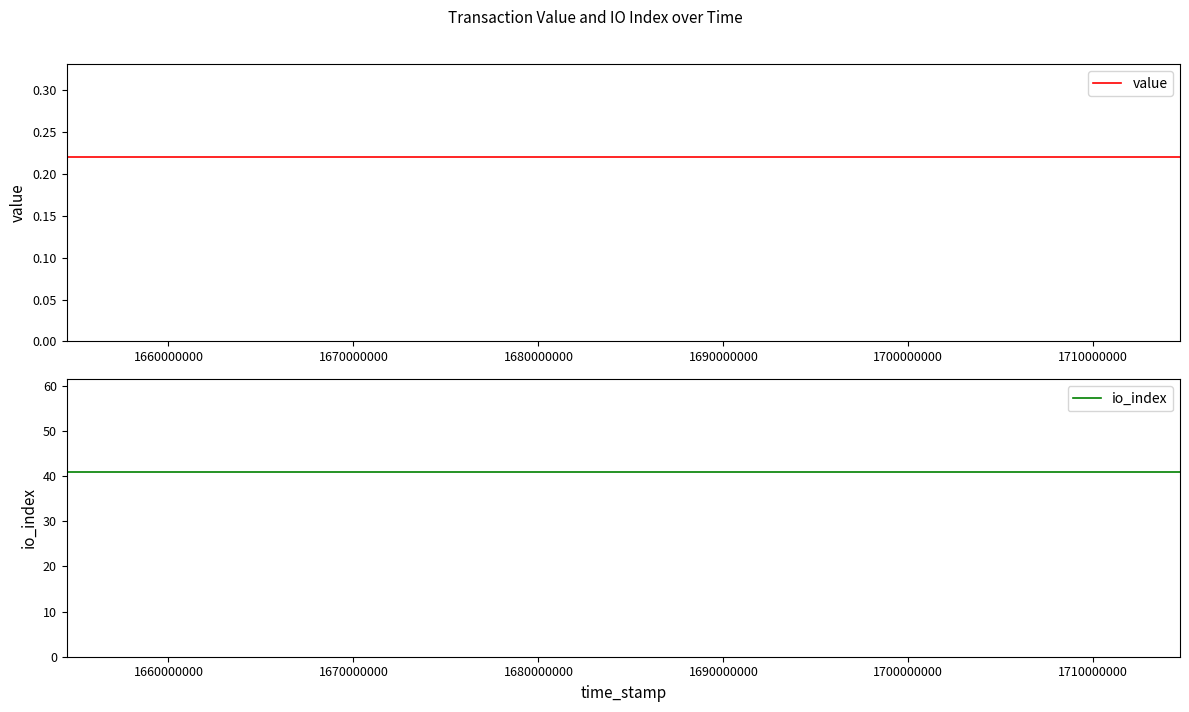

True or false: io_index has more than 0 points higher than both neighbors.

False